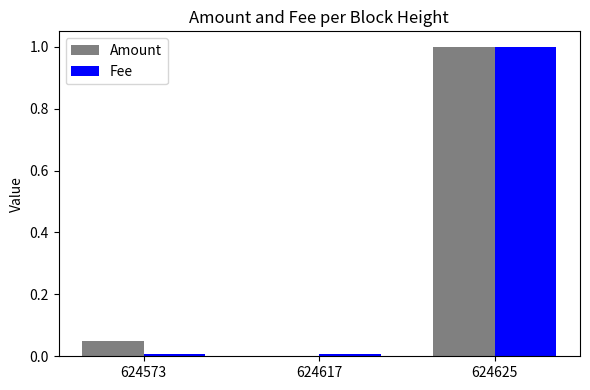

The value of Amount at 624617 is -0.5. True or false?

False